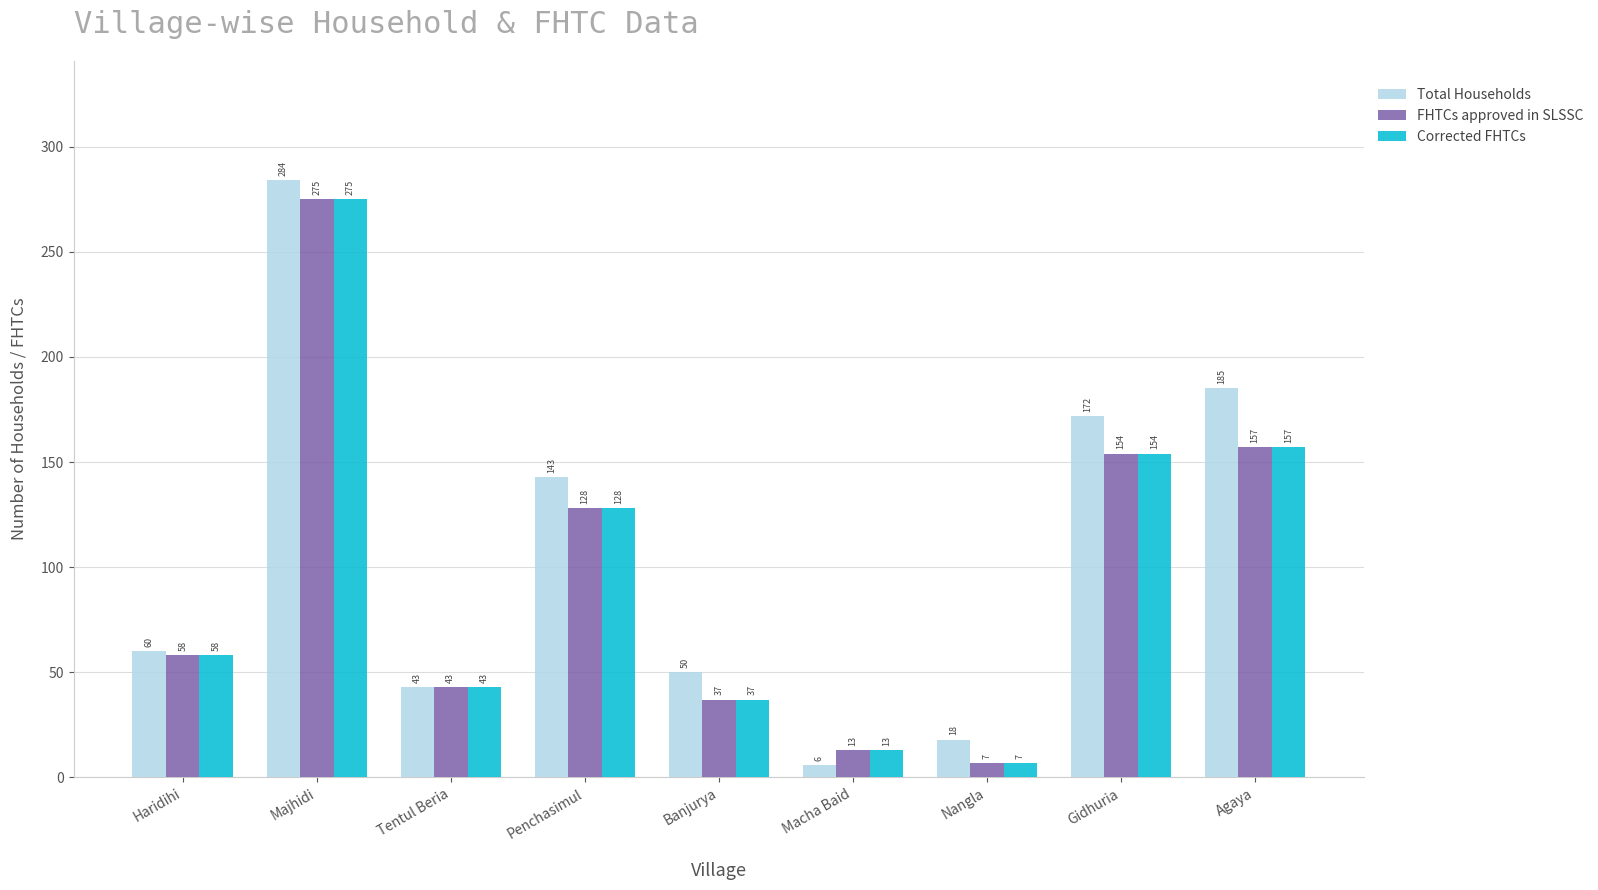

Read the Total Households value at Banjurya, to the nearest 10.

50